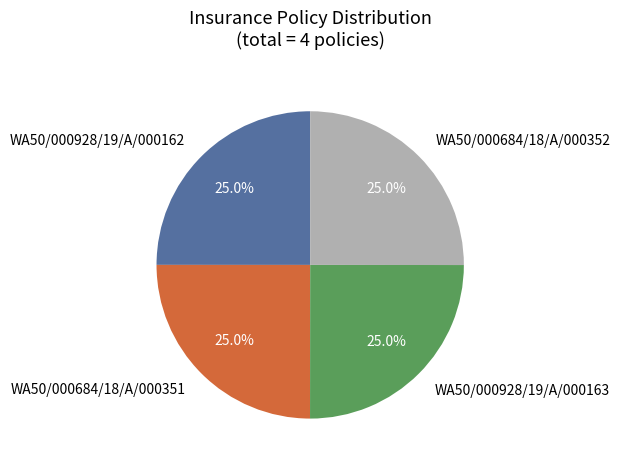

How many segments does this pie chart have?

4